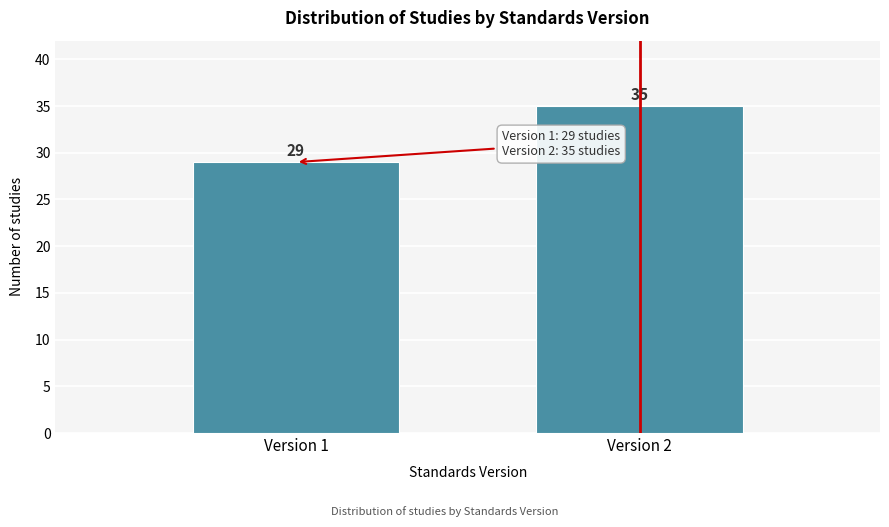

Reading right to left, extract all data points from this chart.

35	29